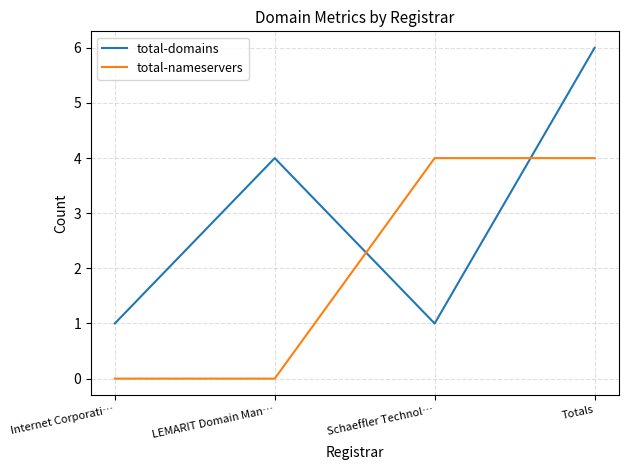

What is the highest value of the total-domains series?

6